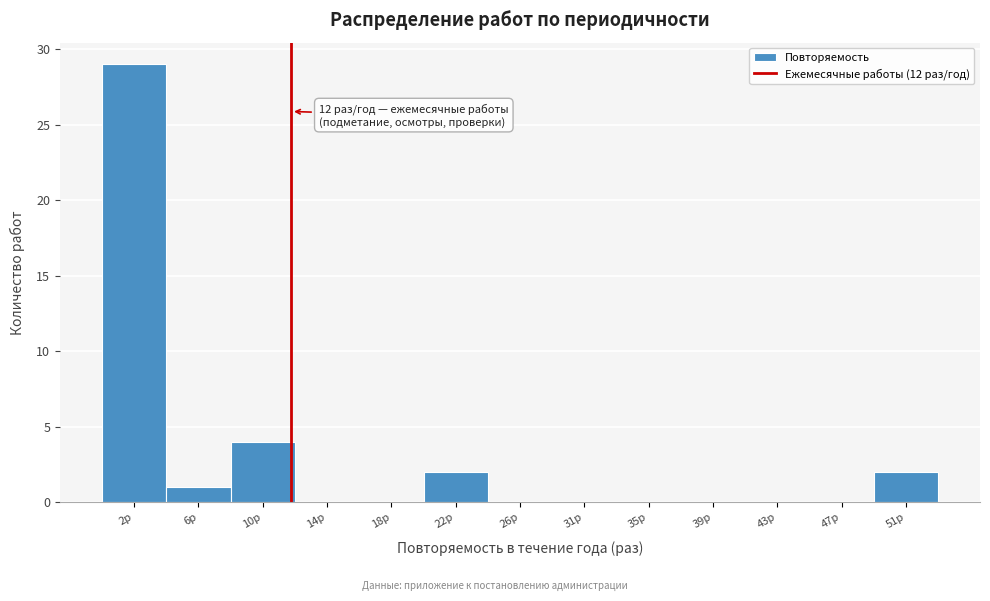

Which range on the x-axis has the tallest bar?

0.0 to 4.0